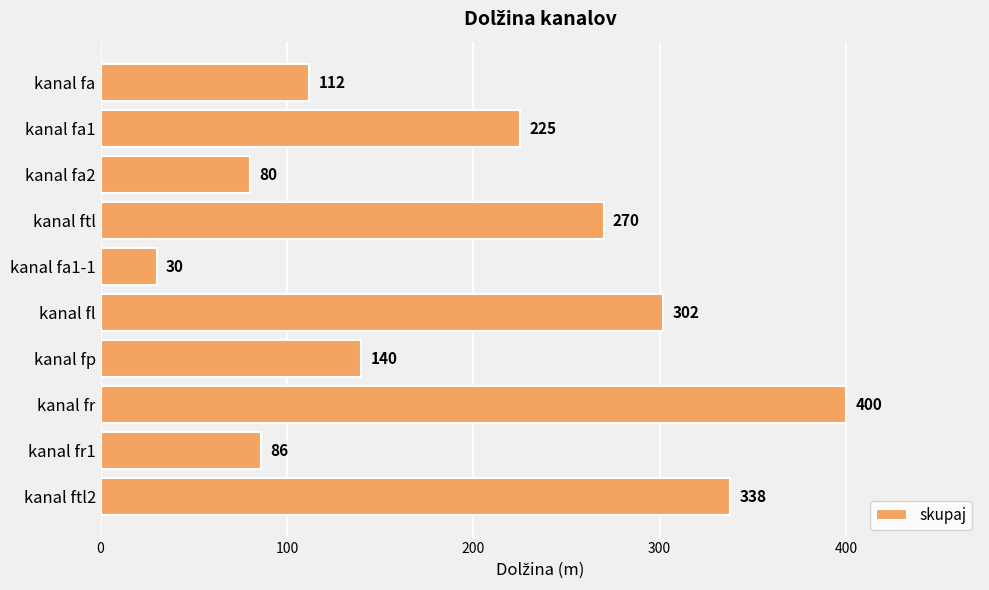

What is the value of the 8th bar from the top?

400